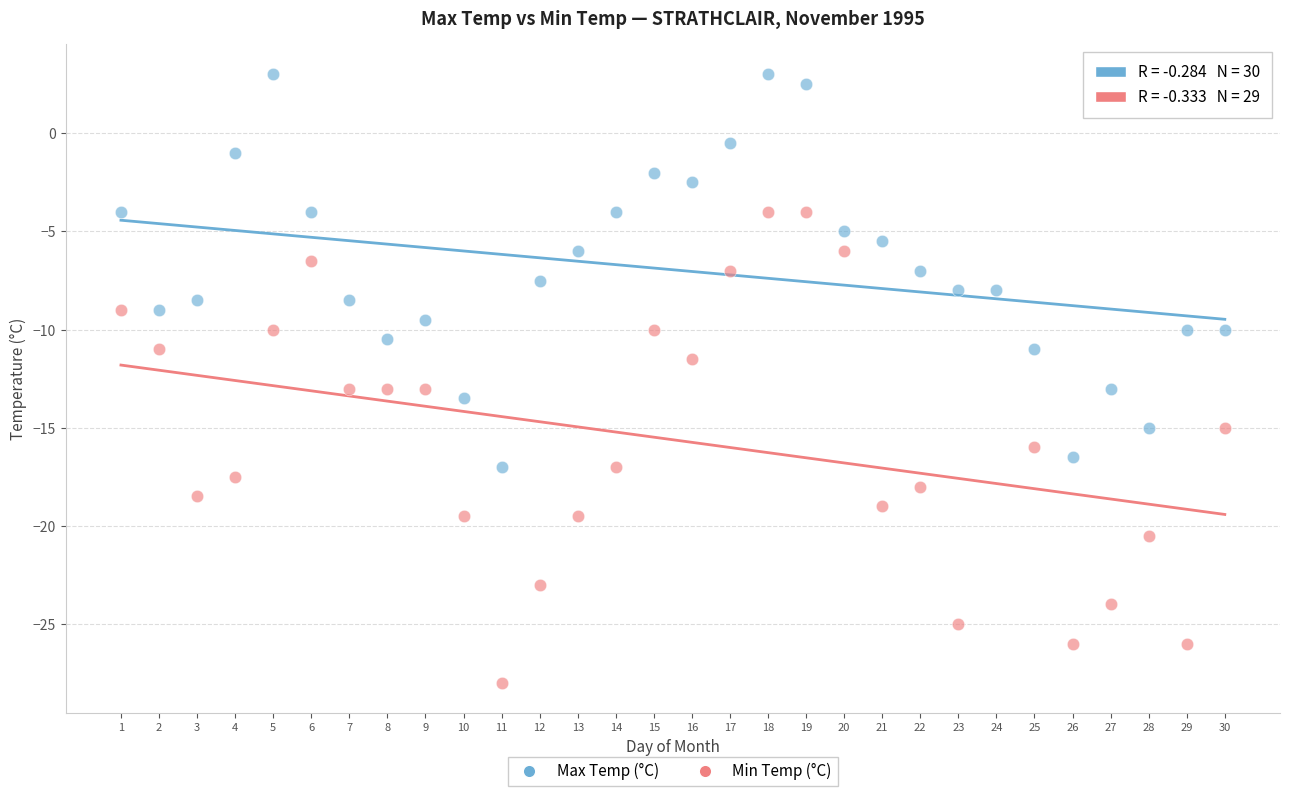

Which series contains the lowest Y value?

Min Temp (°C)